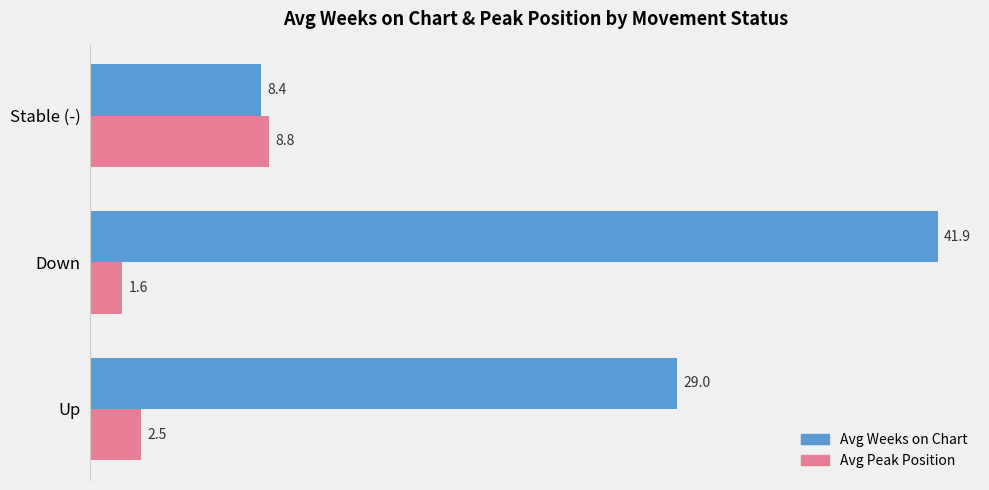

What is the difference between the maximum and second lowest values in the Avg Weeks on Chart series?

12.9